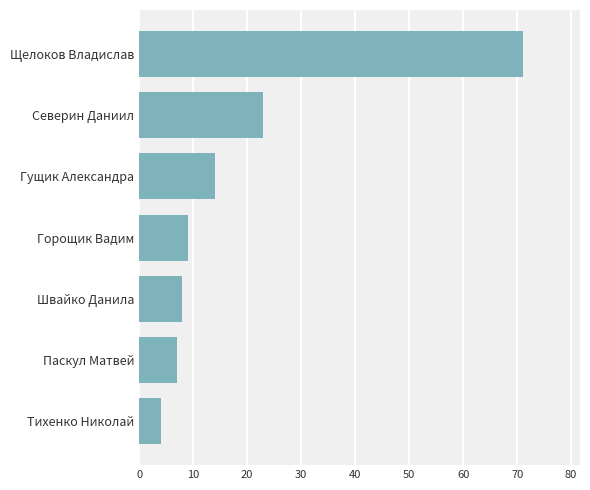

List the labels in order of value, smallest first.

Тихенко Николай, Паскул Матвей, Швайко Данила, Горощик Вадим, Гущик Александра, Северин Даниил, Щелоков Владислав